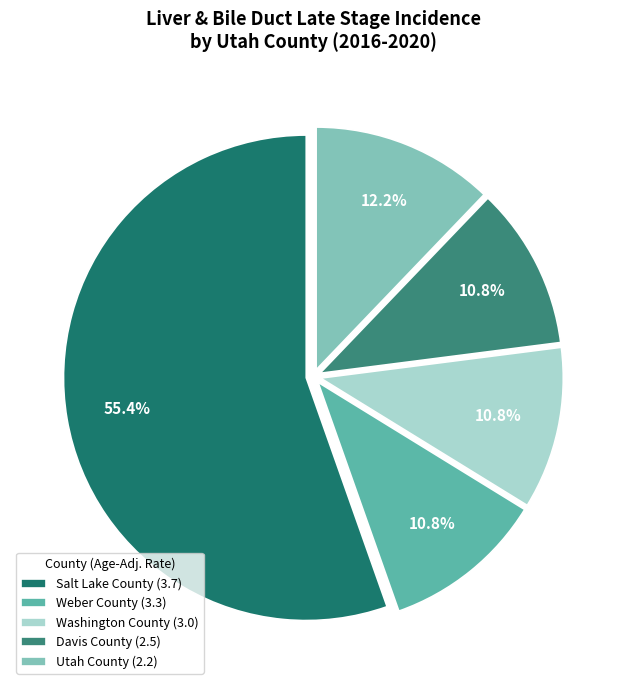

Approximately how many times larger is the value at Weber County compared to Utah County?

0.9